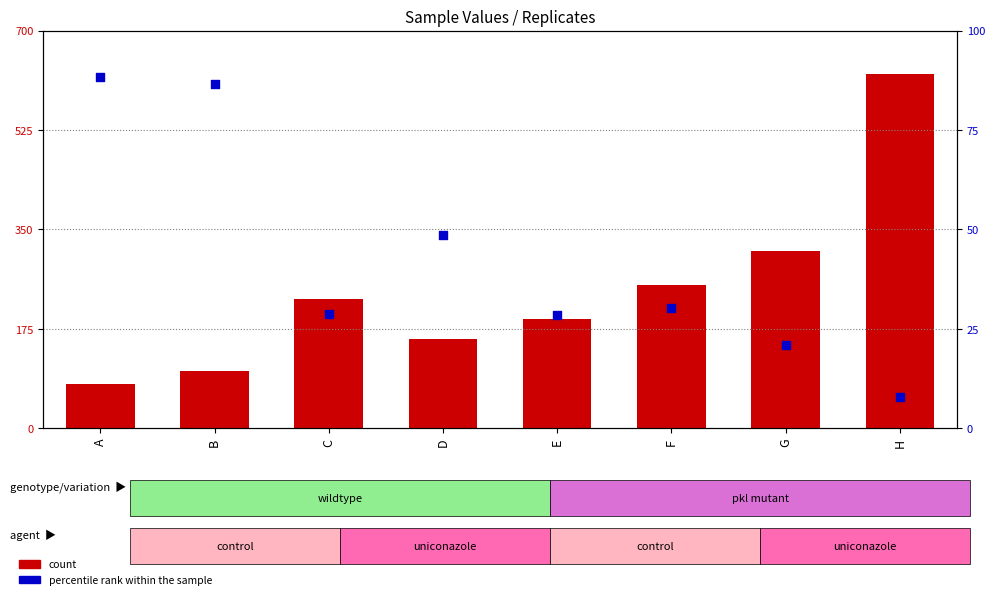

Which series contains the lowest Y value?

percentile rank within the sample